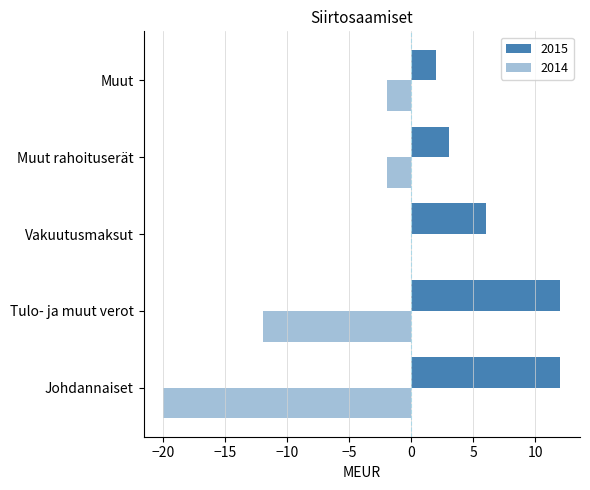

Which series changed the most between Johdannaiset and Tulo- ja muut verot?

2014